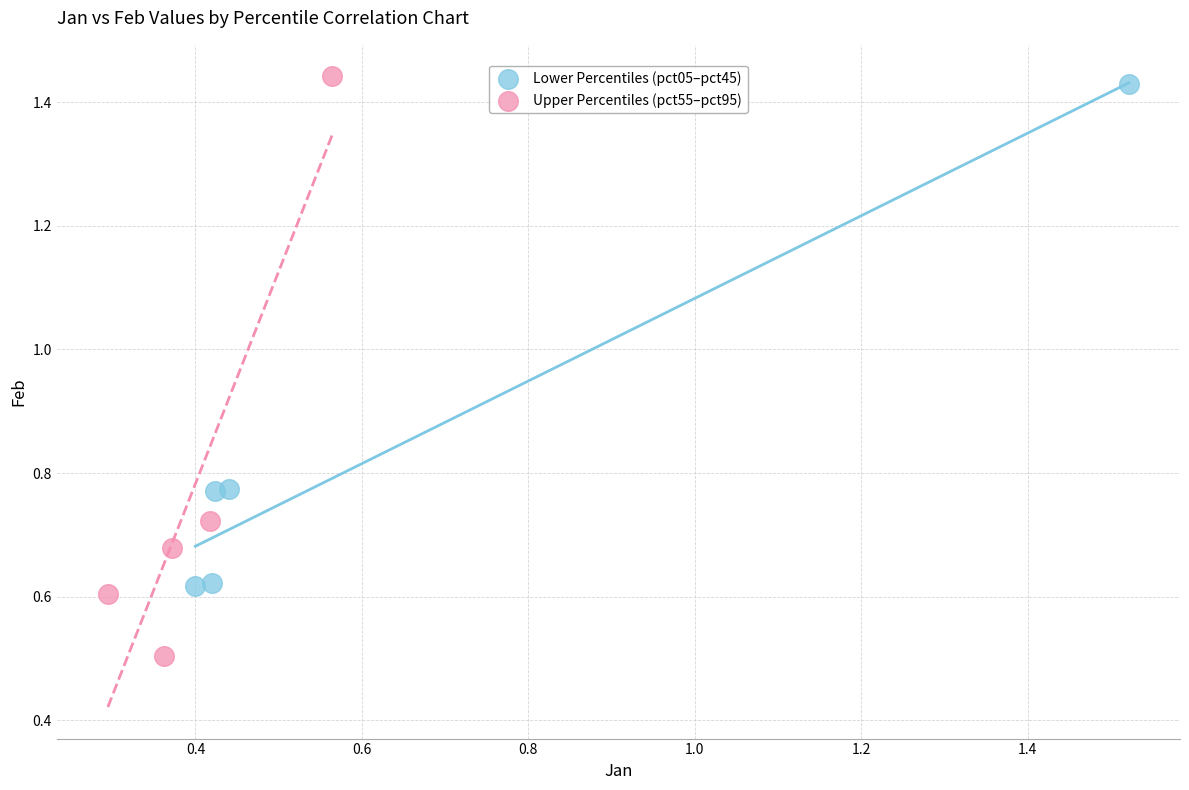

Which series has the widest spread of Y values?

Upper Percentiles (pct55–pct95)